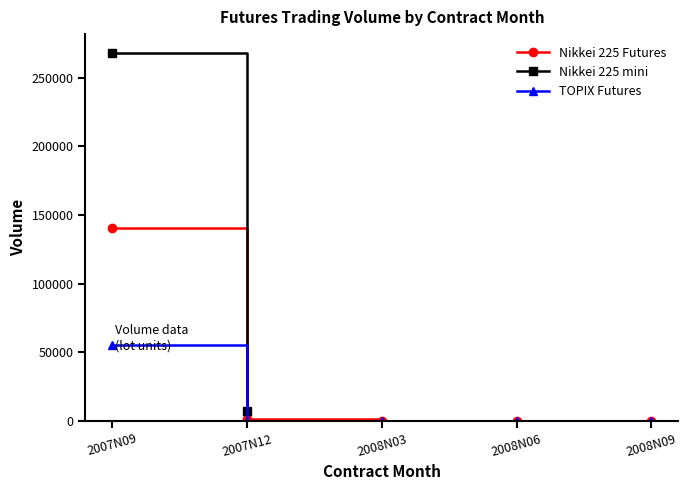

How many values in the Nikkei 225 Futures series are below 22?

1